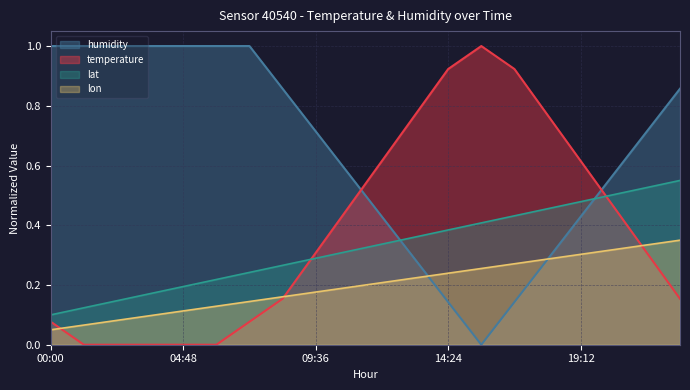

What position from the right is 21:36?

2